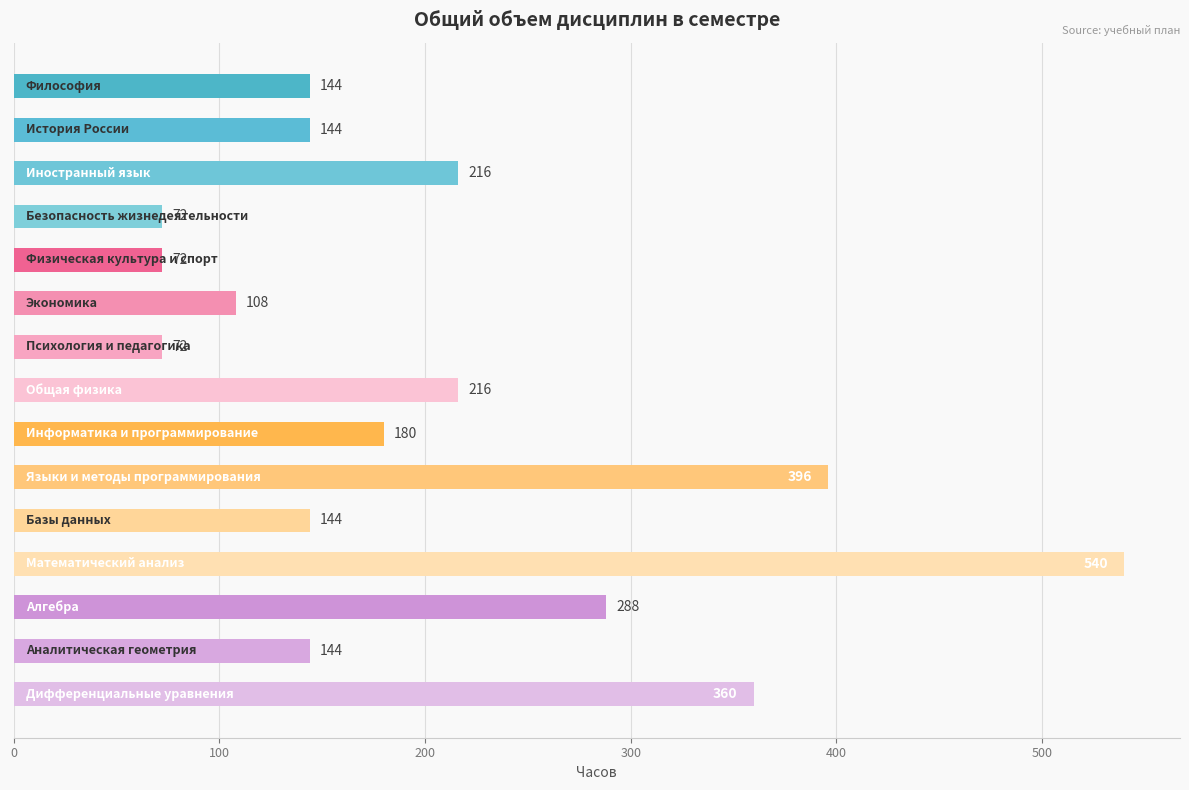

What is the value of the 10th bar from the top?

396